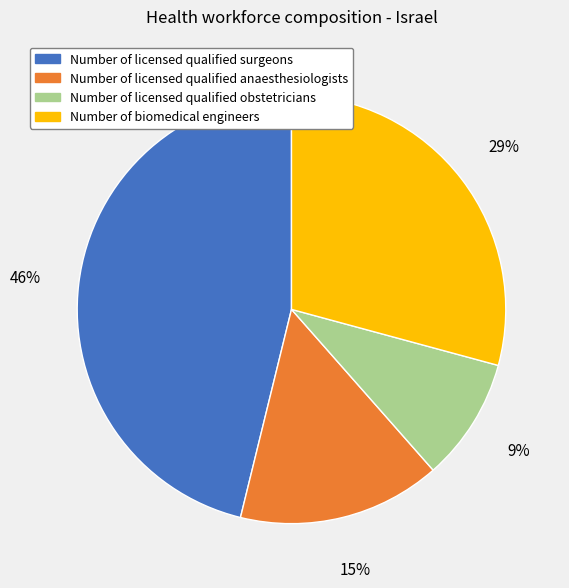

Between Number of licensed qualified anaesthesiologists and Number of biomedical engineers, which is larger?

Number of biomedical engineers